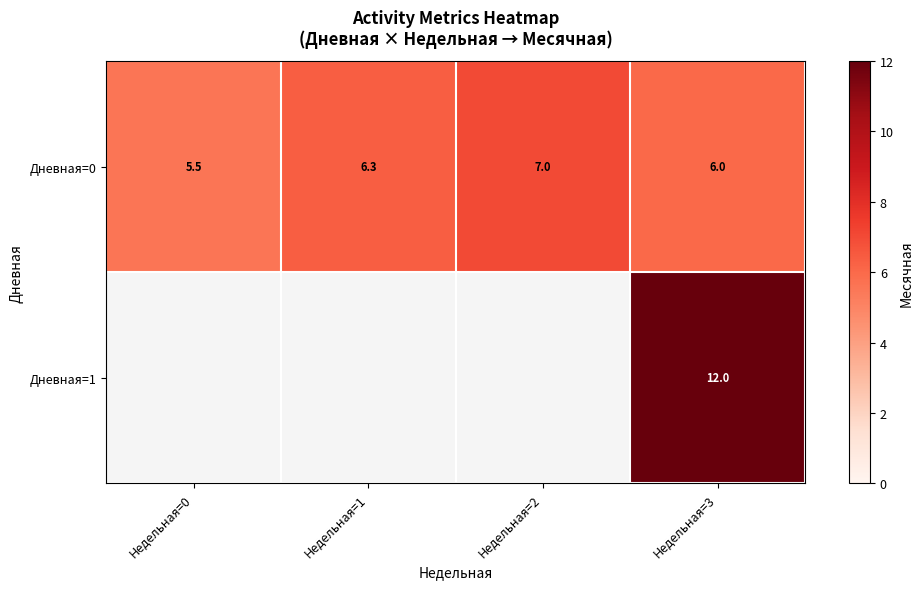

Is the value of Дневная=0 at Недельная=2 greater than the value of Дневная=1 at Недельная=3?

No